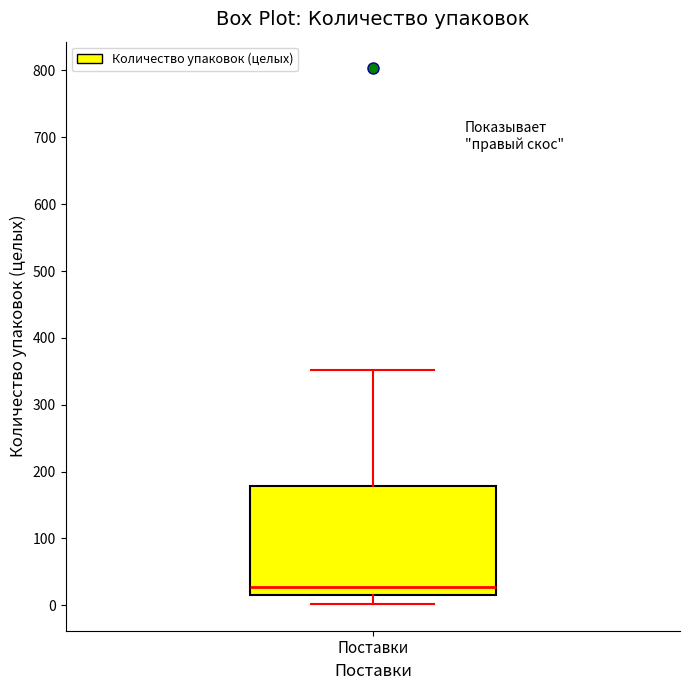

Transcribe this box plot: give where the median line is, the range the box spans, and where the two whiskers end, as read against the y-axis. The values are not printed on the chart, so give them approximately, as read against the axis.

median 30, box 20 to 180, whiskers 0 to 350